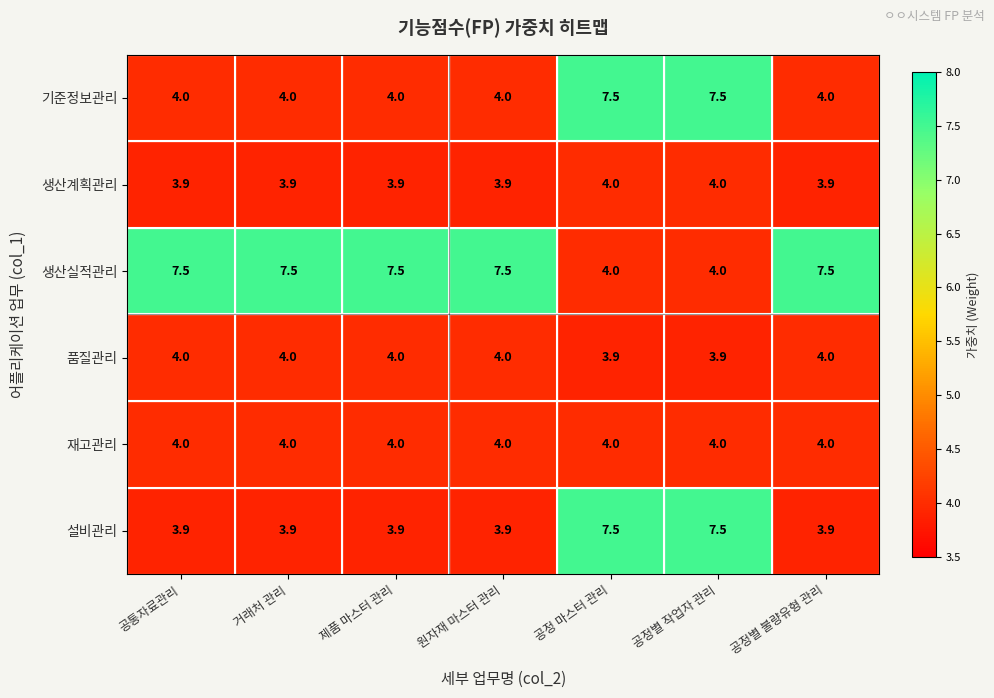

What is the total value across all series at 공정별 불량유형 관리?

27.3